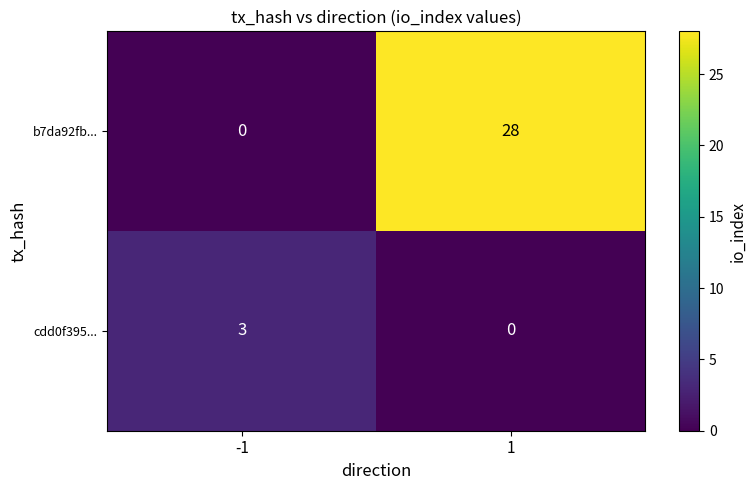

True or false: b7da92fb... has a value of 12 at 1.

False